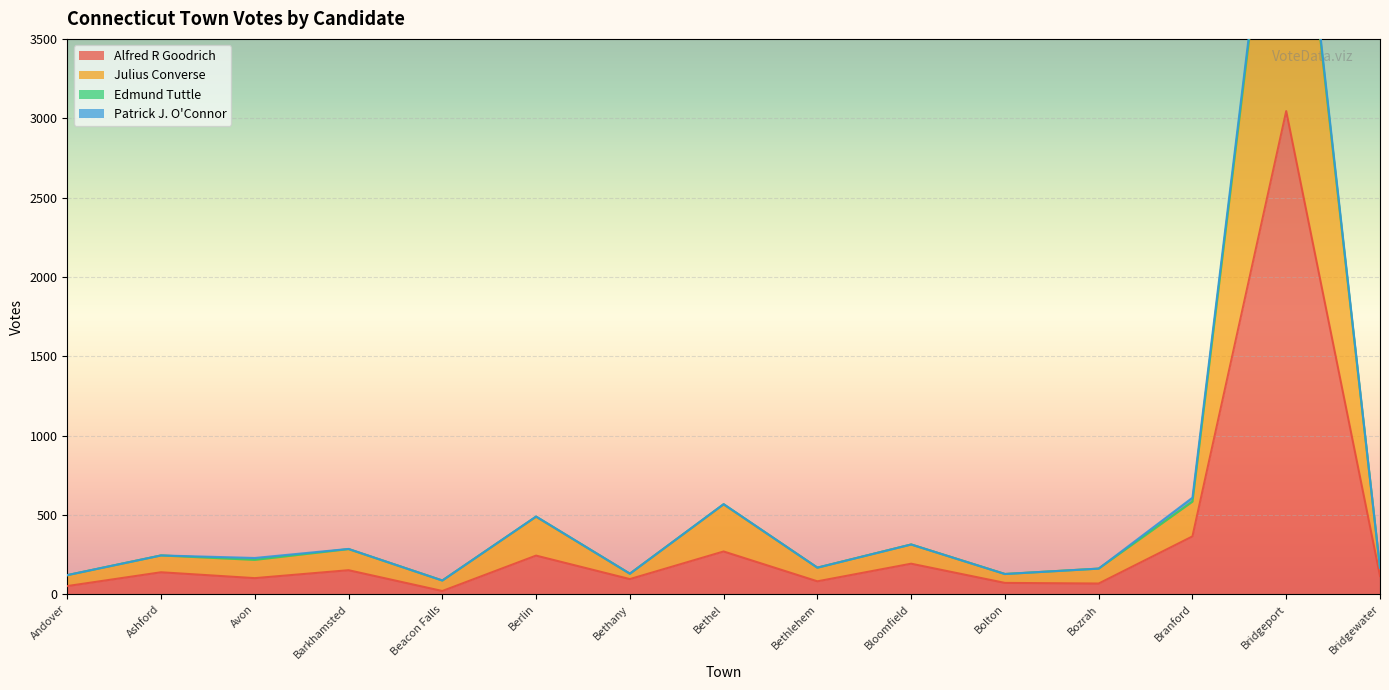

Which series has the largest range (max minus min)?

Julius Converse